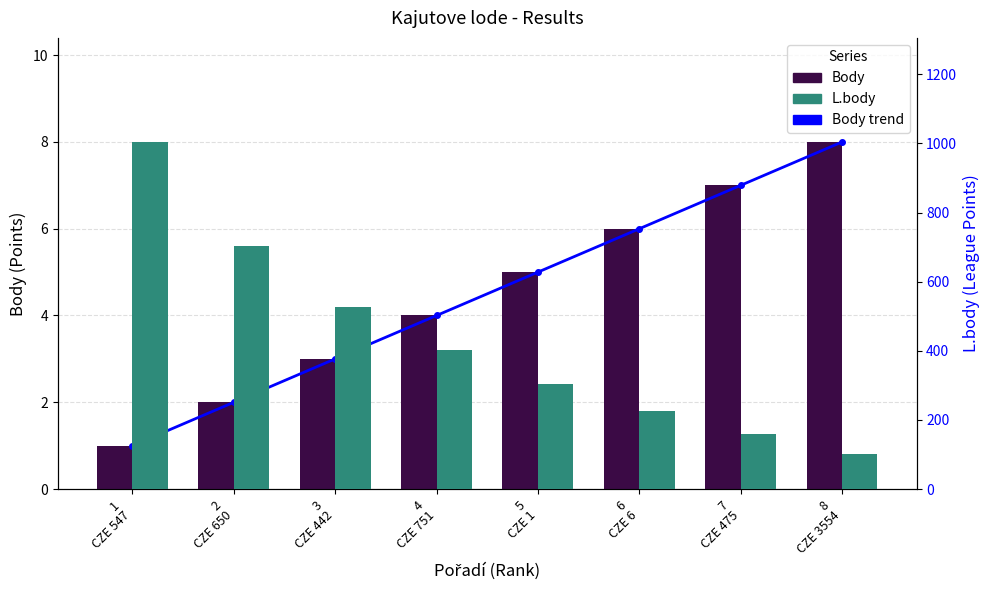

The Body series shows 5 at 5
CZE 1. True or false?

True